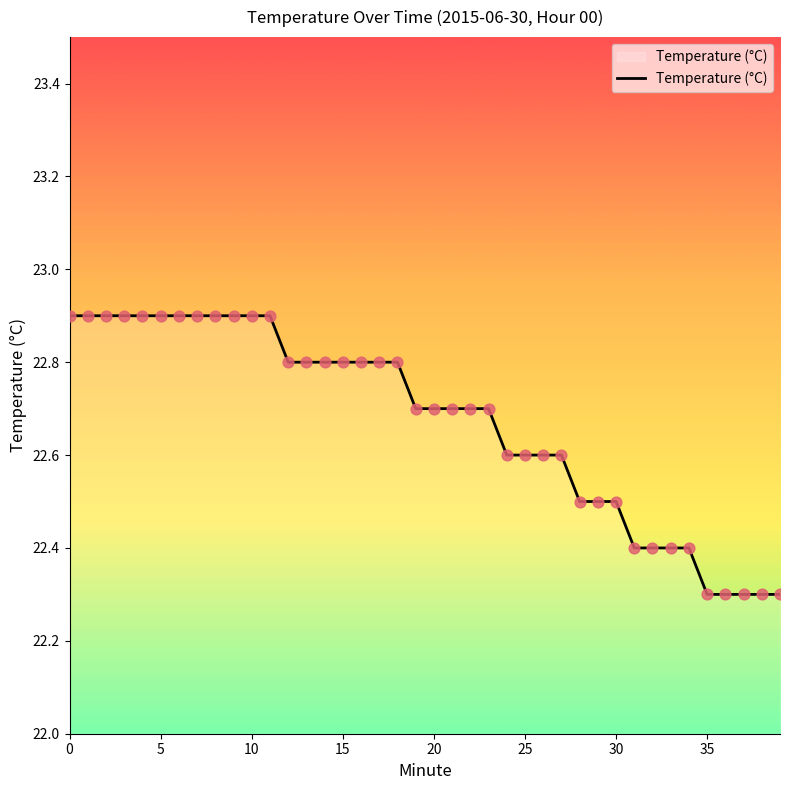

What is the maximum value shown in the chart?

22.9